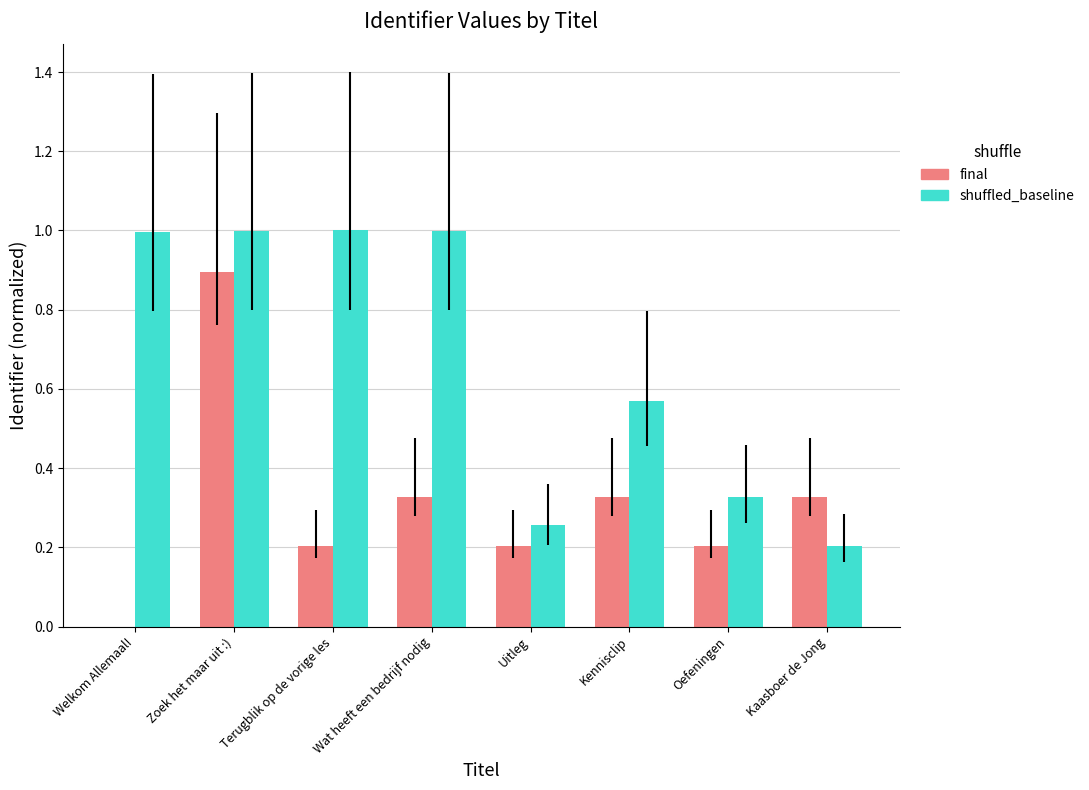

What is the approximate value of shuffled_baseline at Wat heeft een bedrijf nodig?

1.0